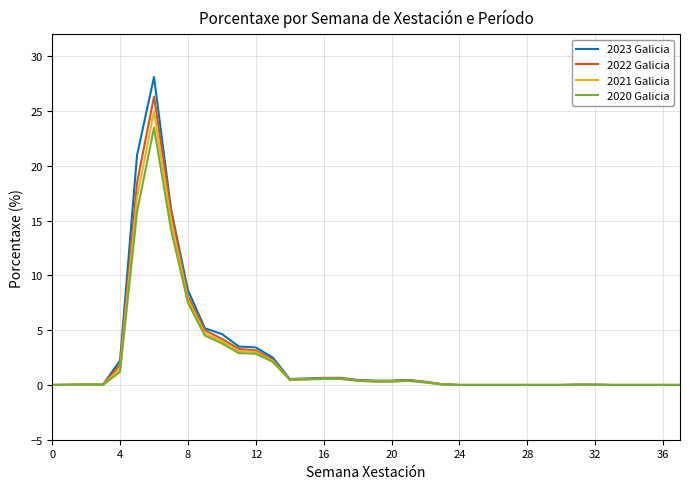

What is the maximum value for 2021 Galicia?

25.0